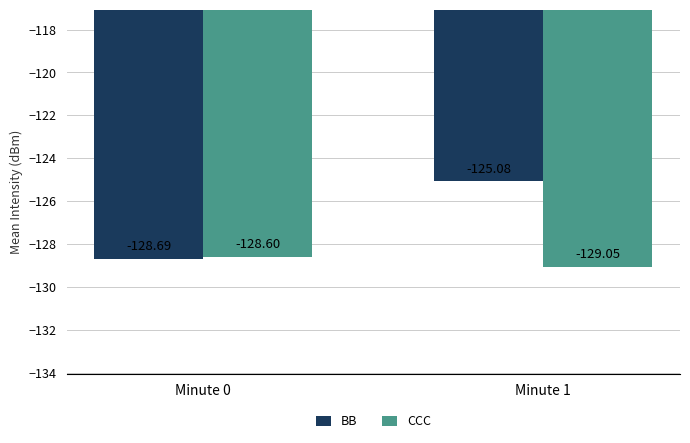

What is the sum of the CCC values at Minute 0 and Minute 1?

-257.6